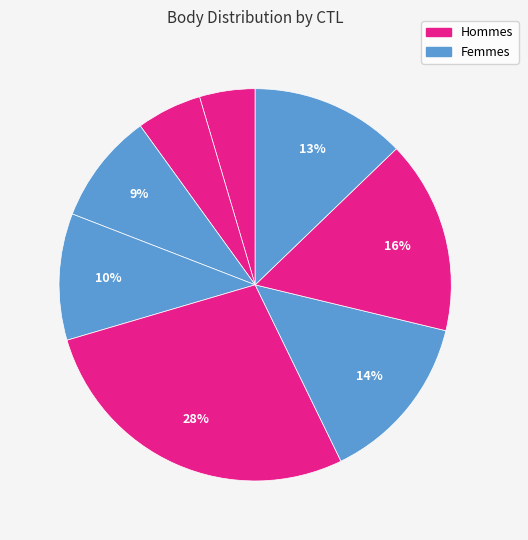

How many slices are in this pie chart?

8